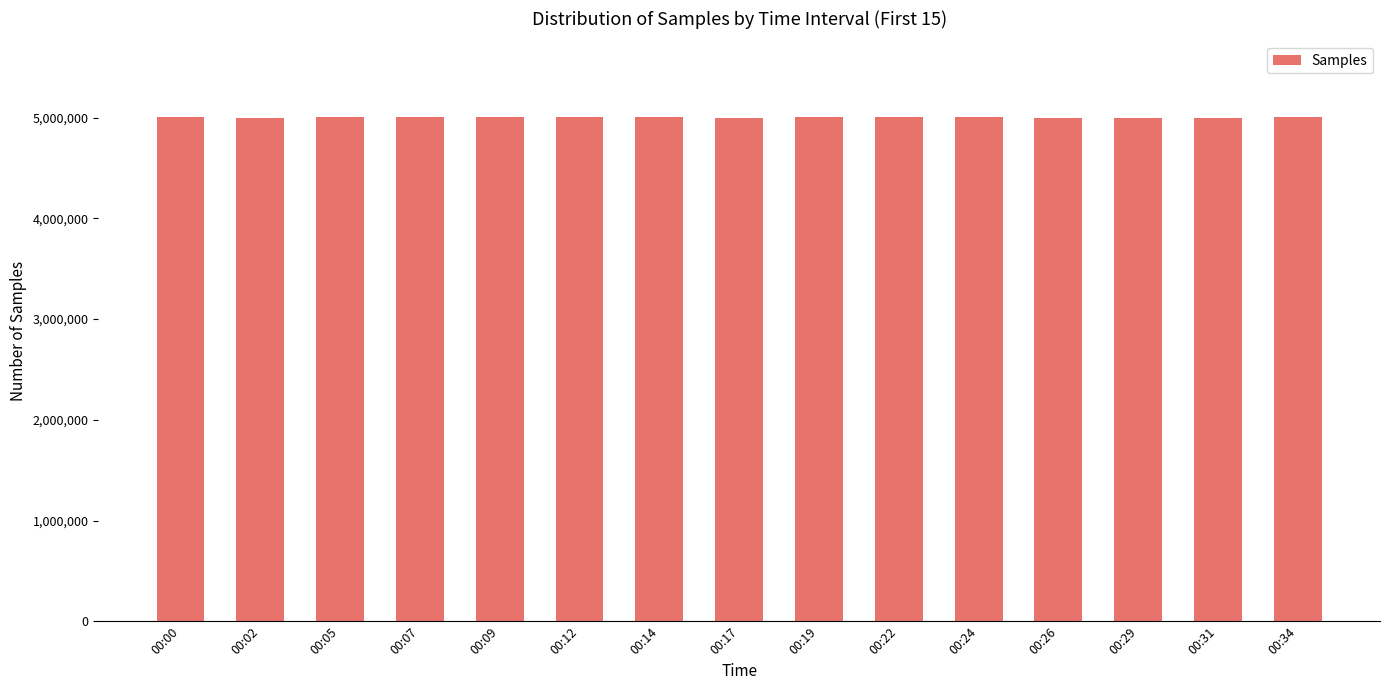

What is the minimum value shown in the chart?

4994341